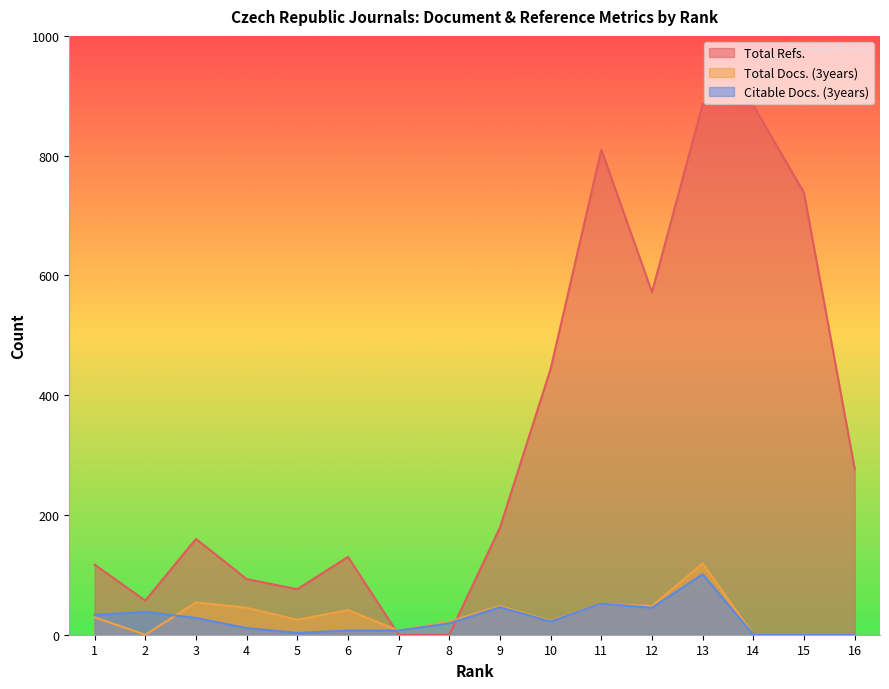

What is the difference between the highest and lowest values at 4?

82